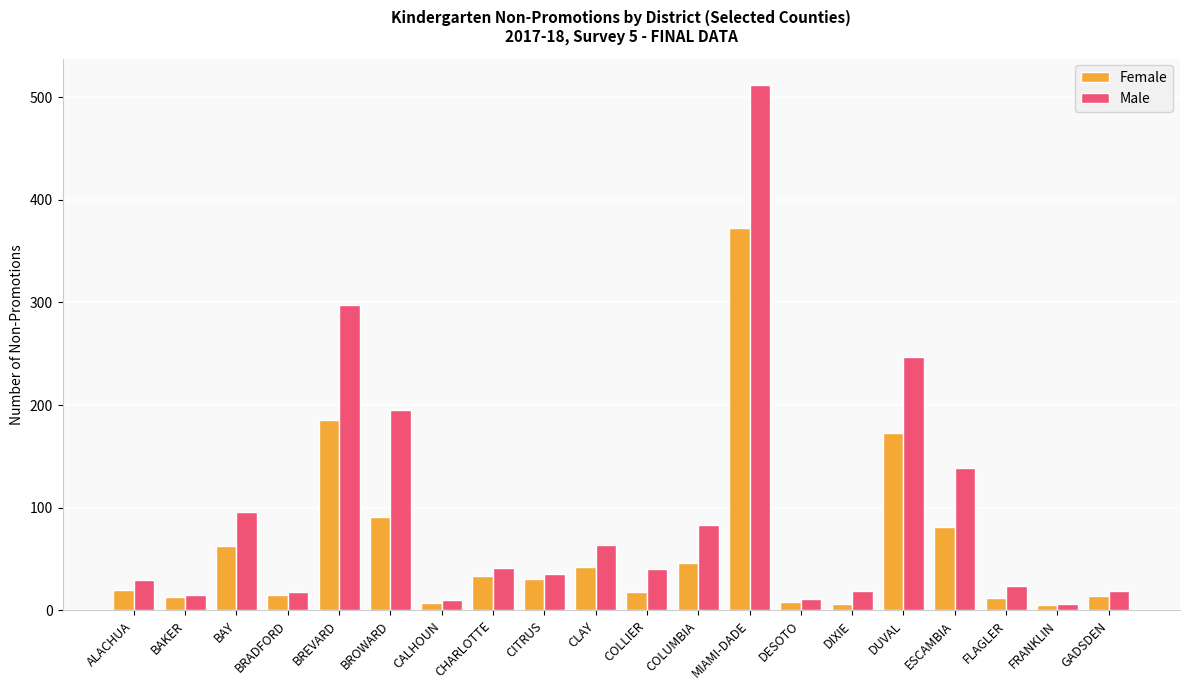

Rank the series by their average value, from highest to lowest.

Male, Female